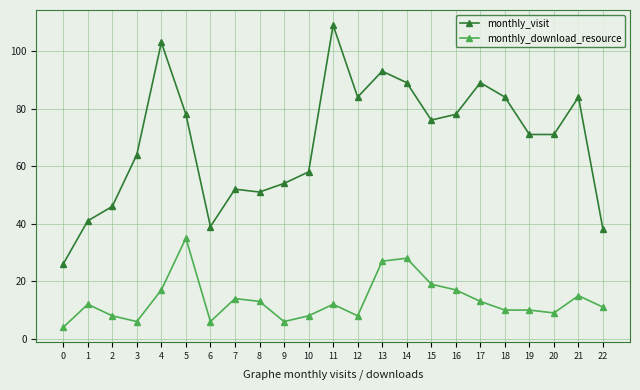

At which category does monthly_visit reach its first local valley?

6